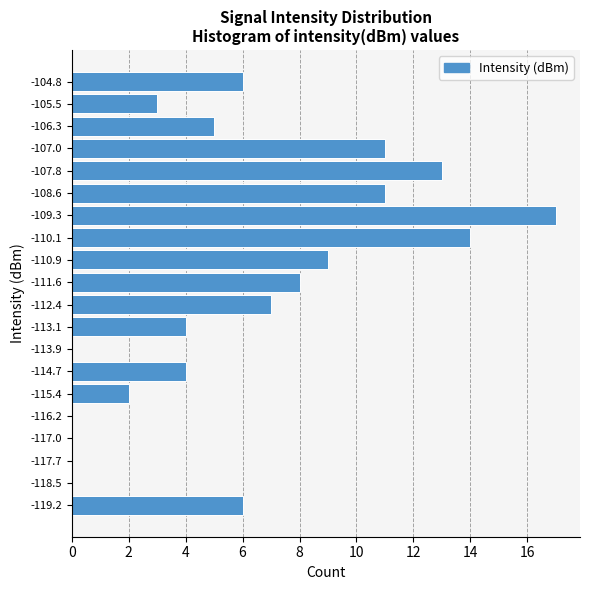

Reading bottom to top, extract all data points from this chart.

-119.2=6	-118.5=0	-117.7=0	-117.0=0	-116.2=0	-115.4=2	-114.7=4	-113.9=0	-113.1=4	-112.4=7	-111.6=8	-110.9=9	-110.1=14	-109.3=17	-108.6=11	-107.8=13	-107.0=11	-106.3=5	-105.5=3	-104.8=6